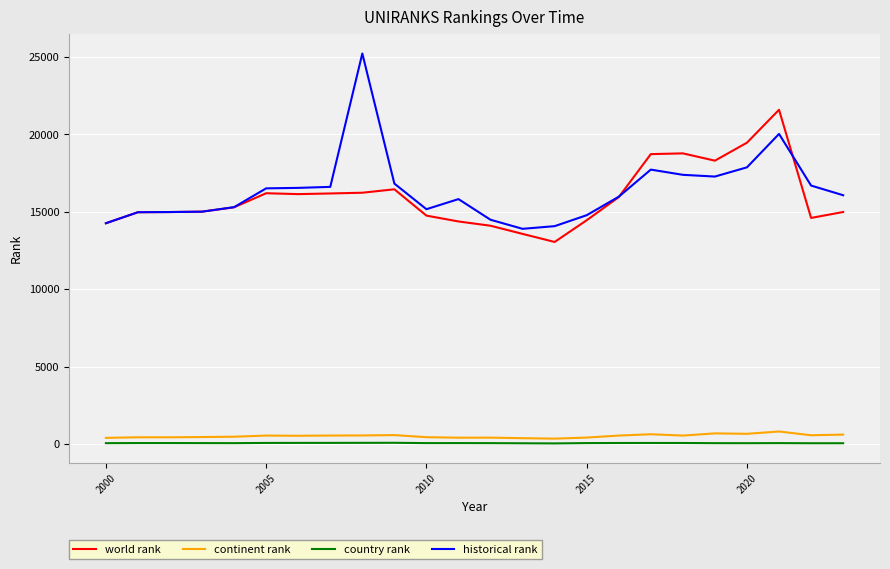

Which series has the widest spread of values?

historical rank